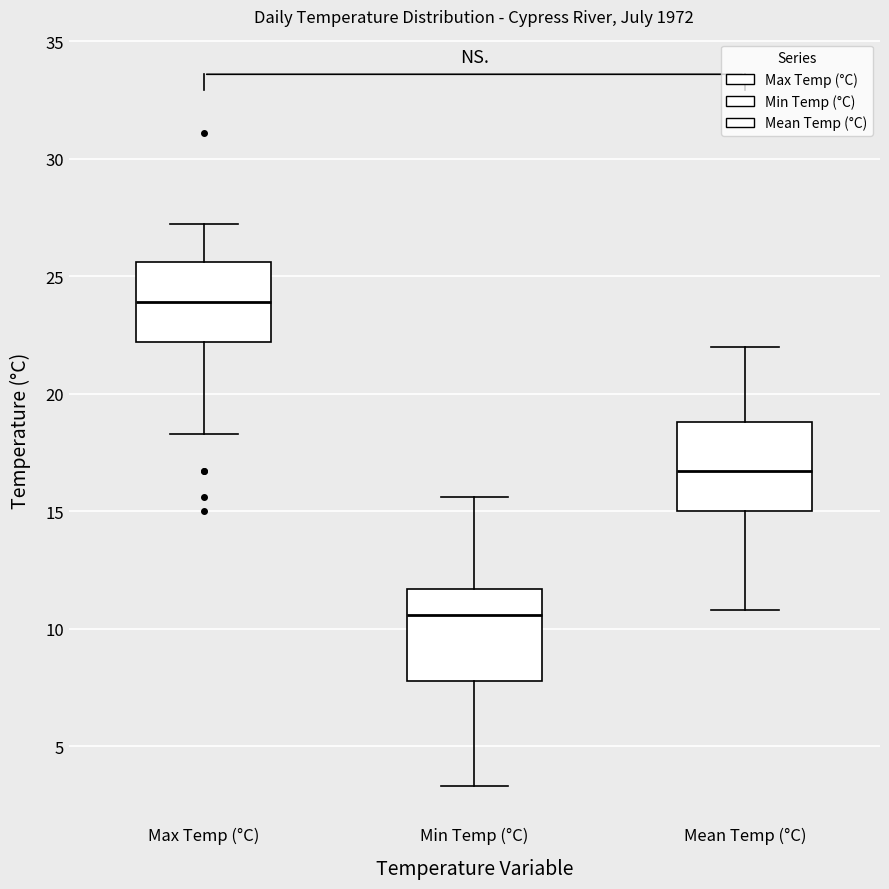

Which box's median line is the lowest?

Min Temp (°C)